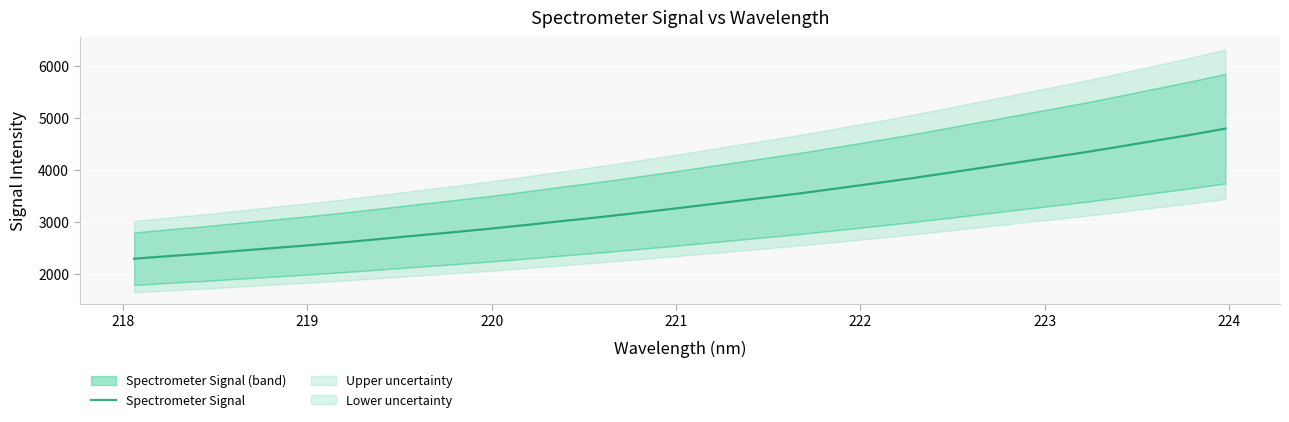

What is the lowest value of the Spectrometer Signal series?

2289.1